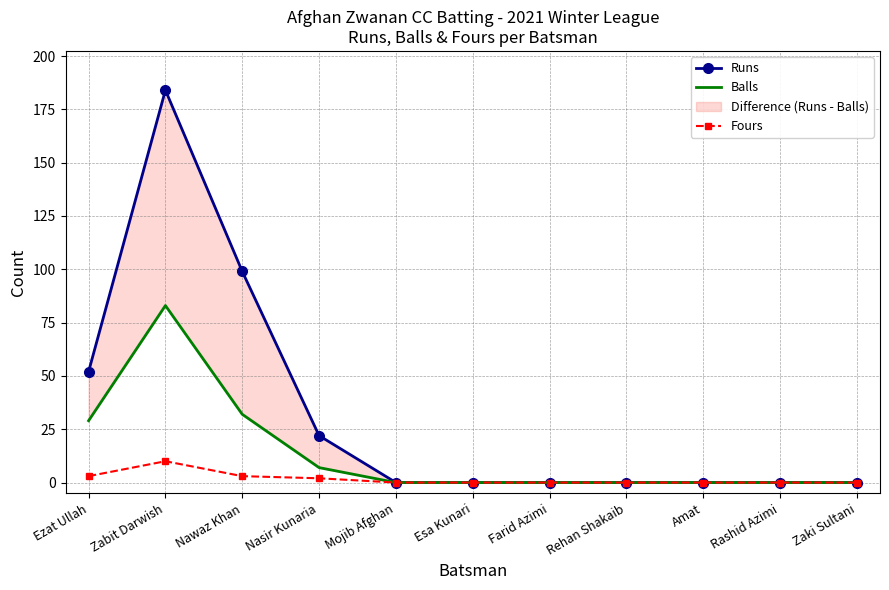

Reading left to right, what are all the values shown in this chart?

Runs: Ezat Ullah=52	Zabit Darwish=184	Nawaz Khan=99	Nasir Kunaria=22	Mojib Afghan=0	Esa Kunari=0	Farid Azimi=0	Rehan Shakaib=0	Amat=0	Rashid Azimi=0	Zaki Sultani=0
Balls: Ezat Ullah=29	Zabit Darwish=83	Nawaz Khan=32	Nasir Kunaria=7	Mojib Afghan=0	Esa Kunari=0	Farid Azimi=0	Rehan Shakaib=0	Amat=0	Rashid Azimi=0	Zaki Sultani=0
Fours: Ezat Ullah=3	Zabit Darwish=10	Nawaz Khan=3	Nasir Kunaria=2	Mojib Afghan=0	Esa Kunari=0	Farid Azimi=0	Rehan Shakaib=0	Amat=0	Rashid Azimi=0	Zaki Sultani=0